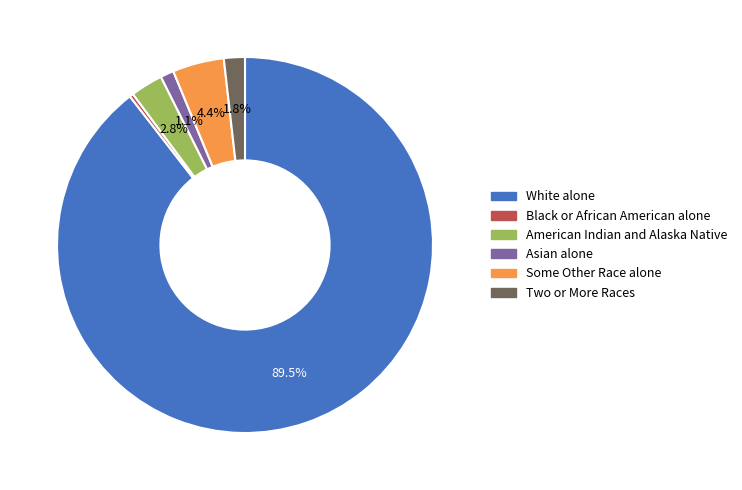

Does White alone account for over 50% of the chart?

Yes